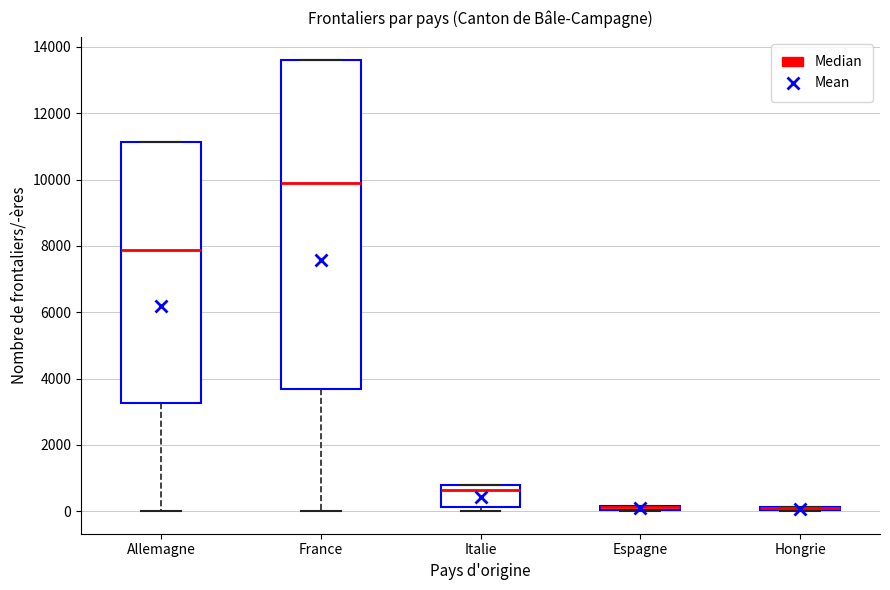

Where is the upper edge of the box for Allemagne on the y-axis? The values are not printed on the chart, so give them approximately, as read against the axis.

11200